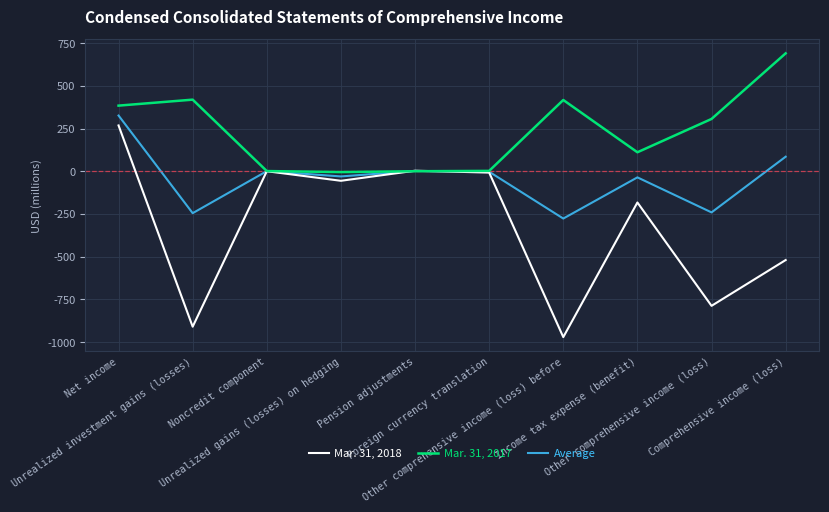

What is the spread (max minus min) of values at Net income?

116.0